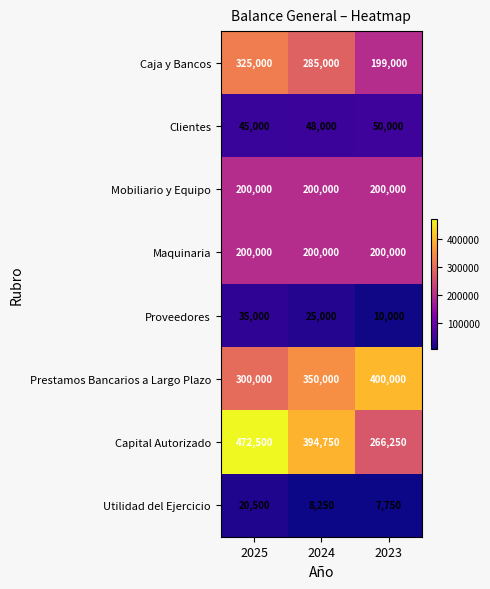

What is the difference between the maximum and minimum values in the Capital Autorizado series?

206250